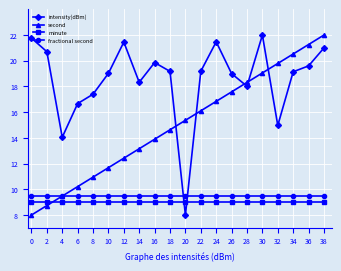

What is the value of the second point at the 12th from the left?

16.1